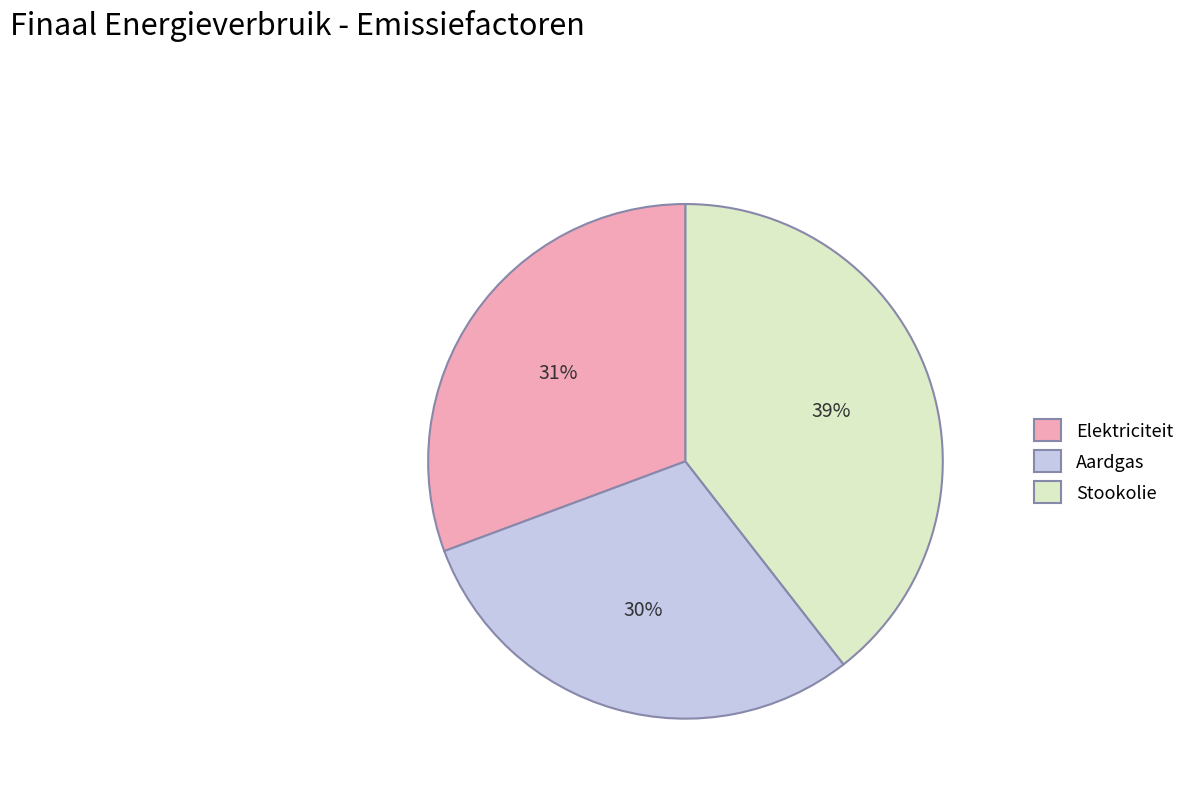

Which has a higher value, Elektriciteit or Aardgas?

Elektriciteit